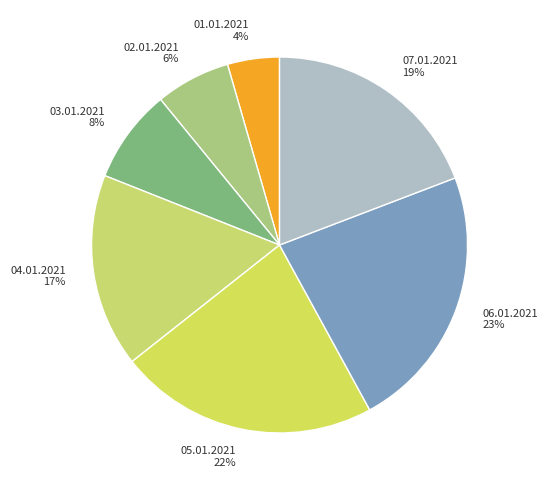

How many slices are in this pie chart?

7